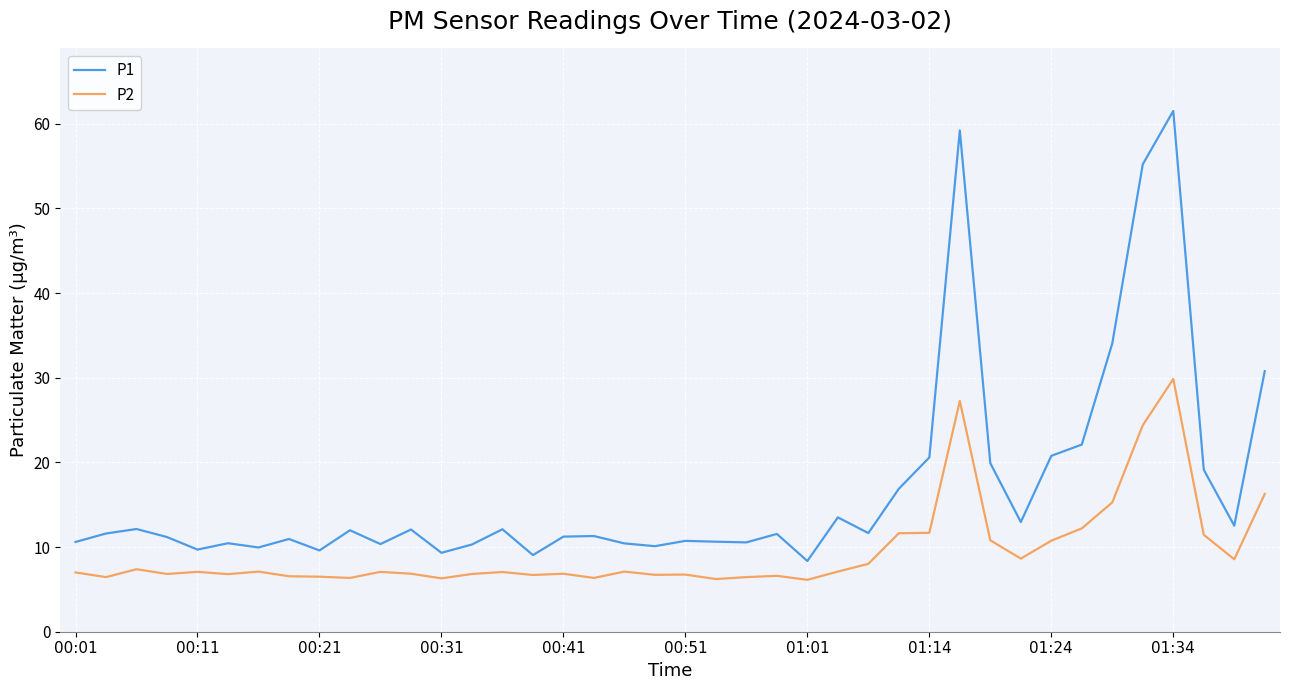

What is the sum of all P2 values?

381.8